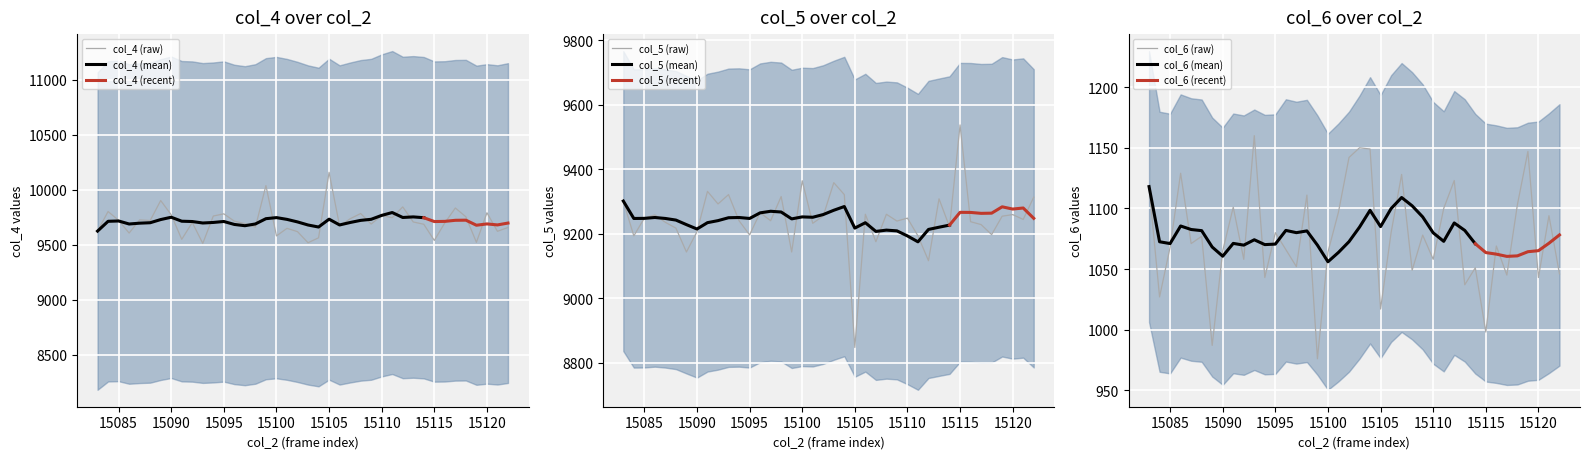

What is the spread (max minus min) of values at 15085?

8655